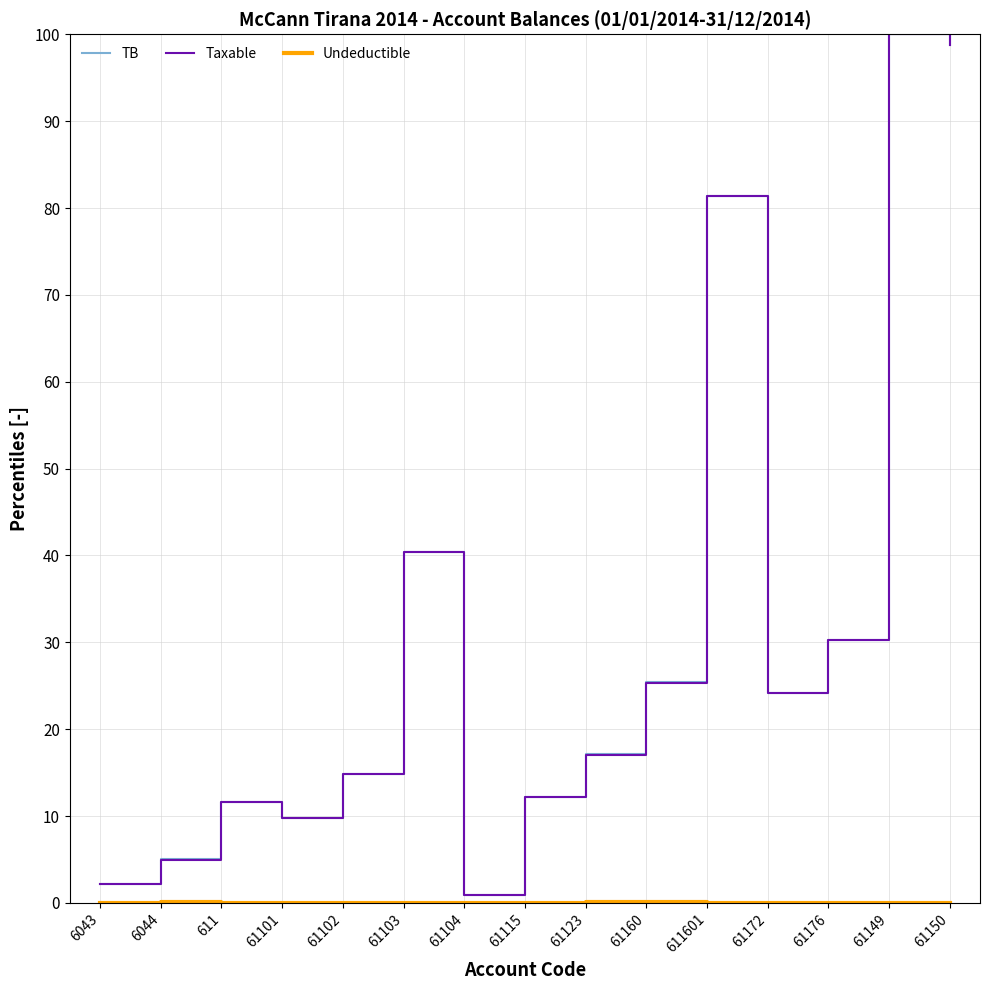

What is the difference between the highest and lowest values at 61150?

98.8